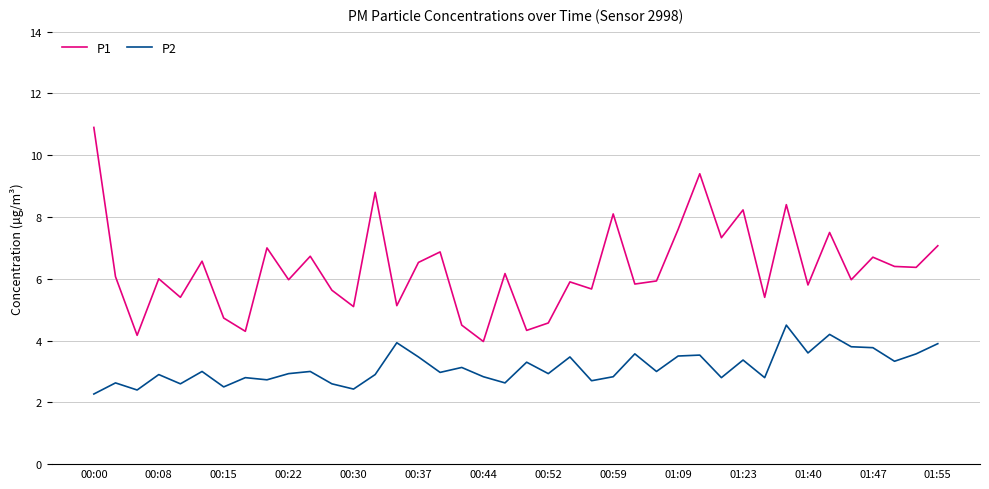

Rank the series by their average value, from highest to lowest.

P1, P2